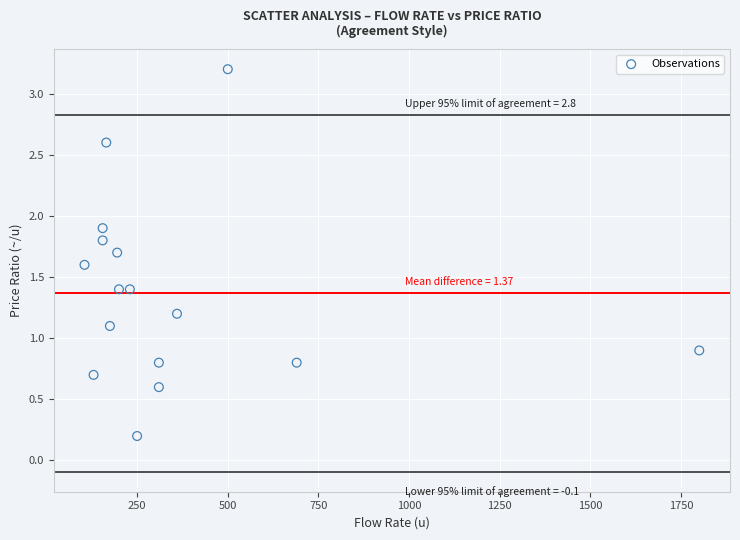

What is the range of X values (max minus min)?

1695.0